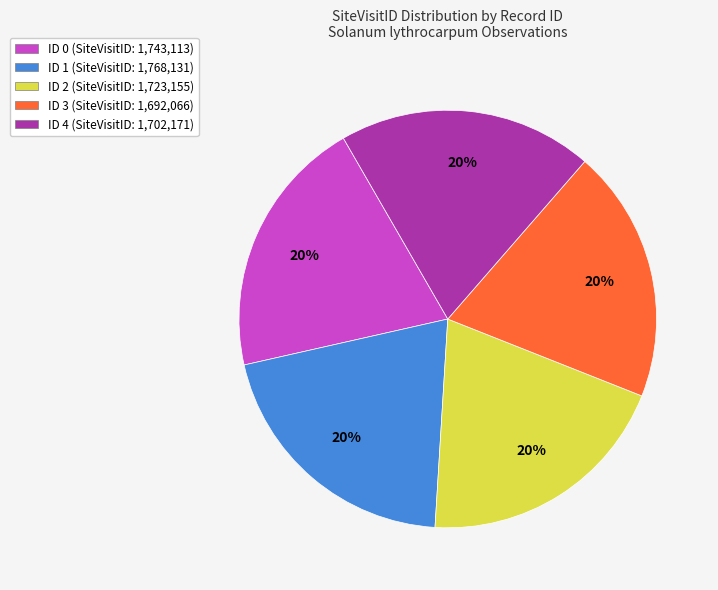

The ID 4 (SiteVisitID: 1,702,171) slice represents 33% of the pie. True or false?

False